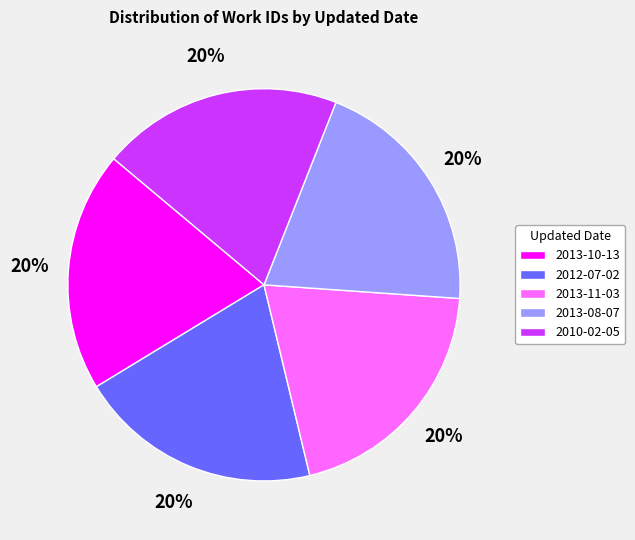

Is the sum of 2010-02-05 and 2012-07-02 greater than half?

No